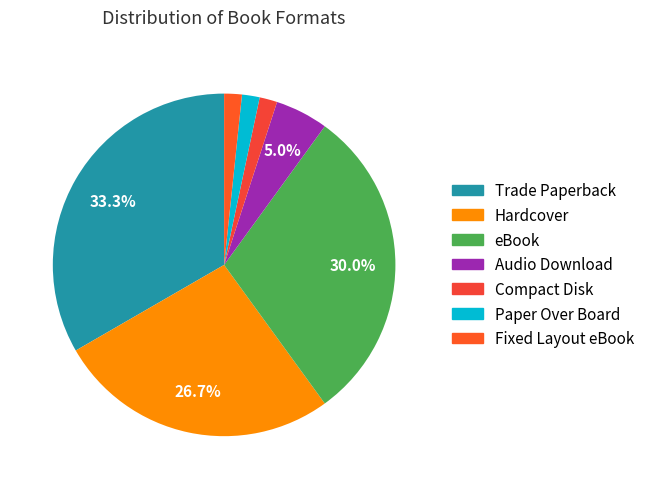

To the nearest percent, what portion does eBook represent?

30%